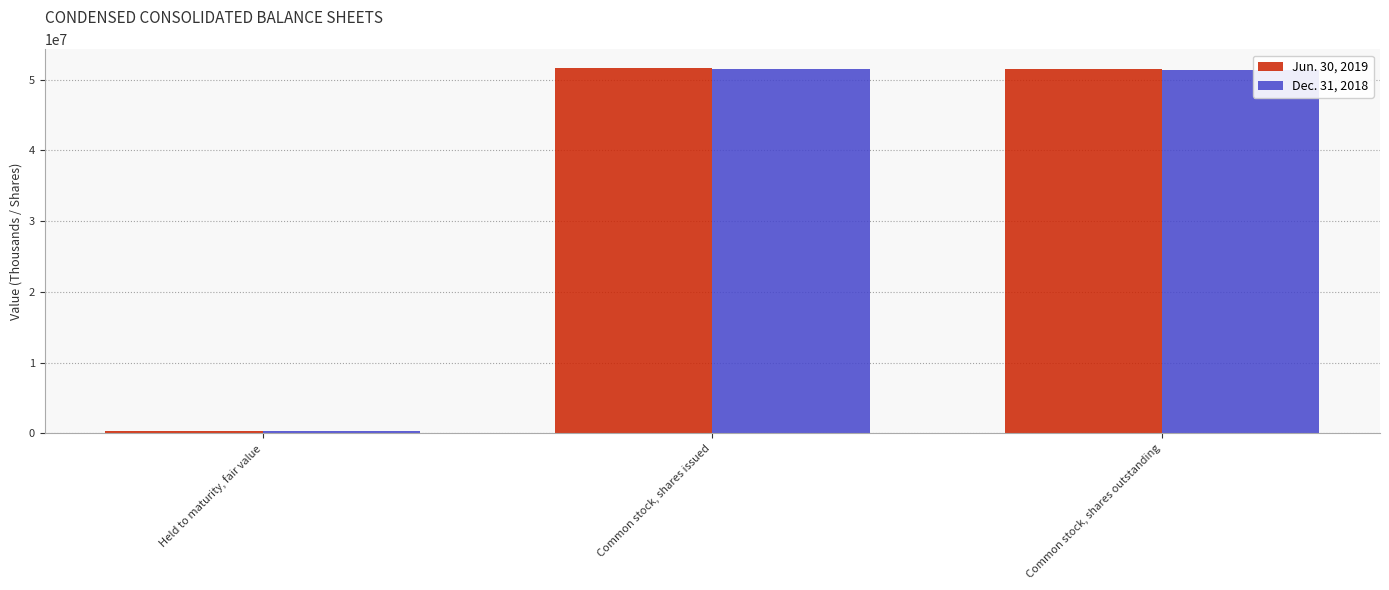

What is the total value across all series at Common stock, shares outstanding?

102821696